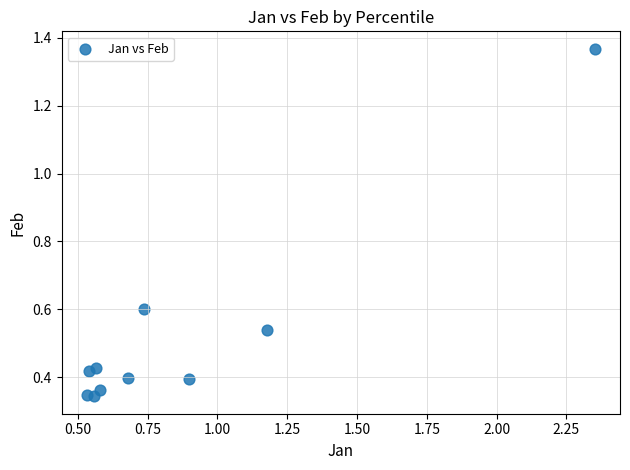

What is the range of Y values (max minus min)?

1.0